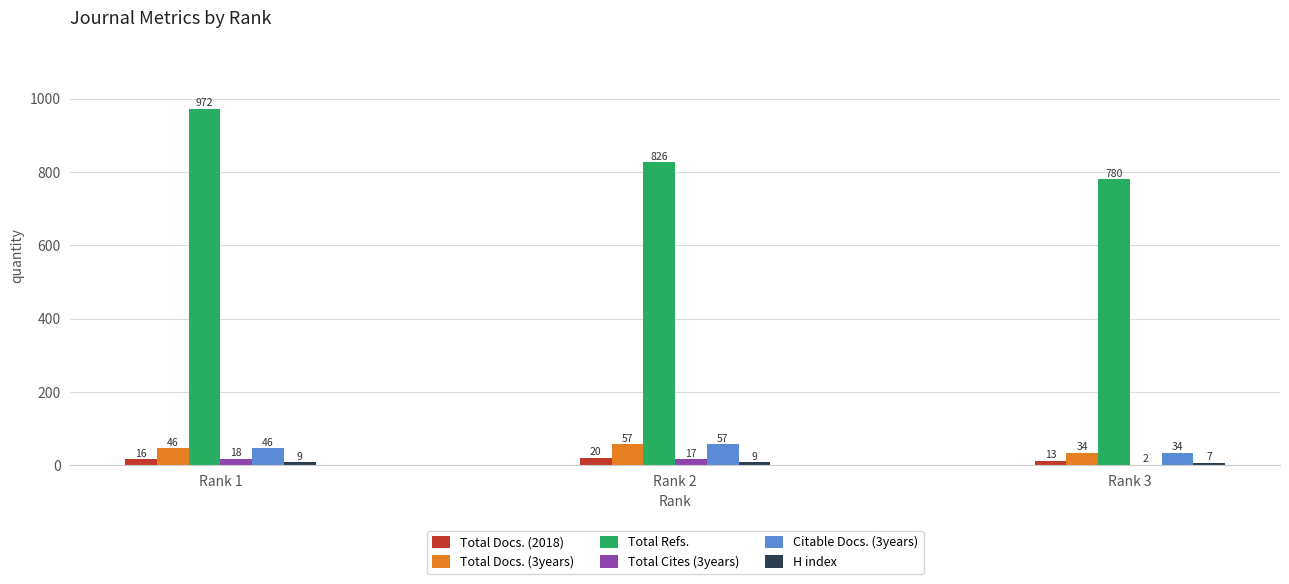

True or false: Total Refs. has a value of 1180 at Rank 3.

False